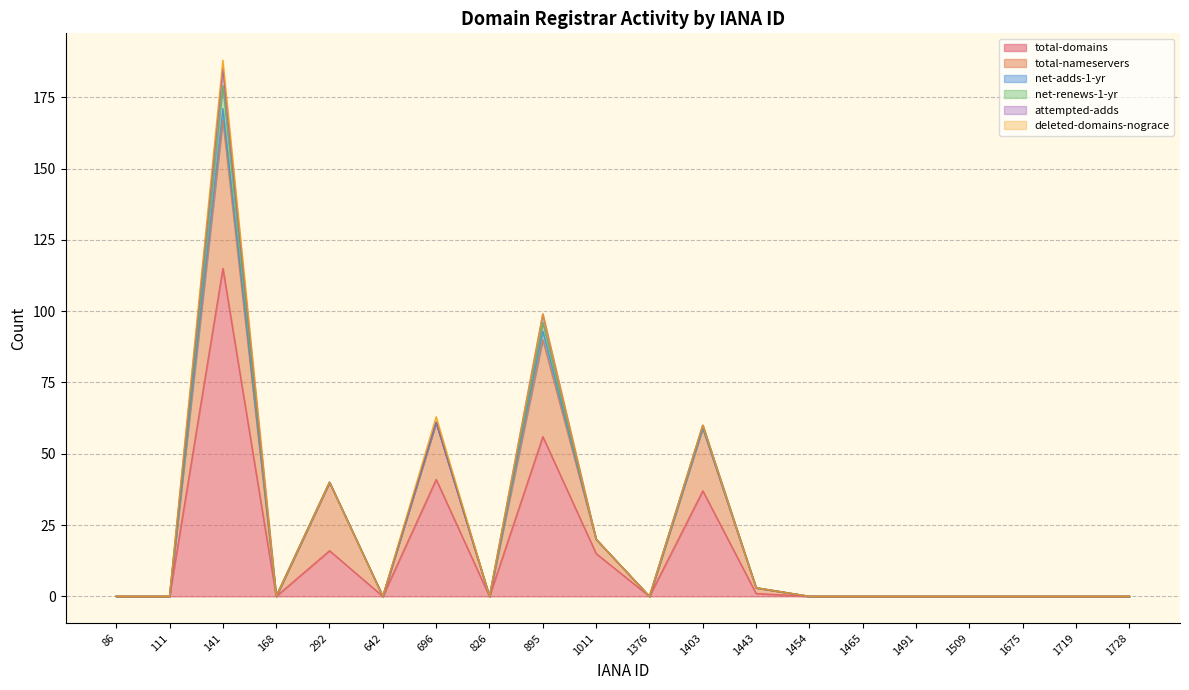

Does the chart display data point markers on the line(s)?

No